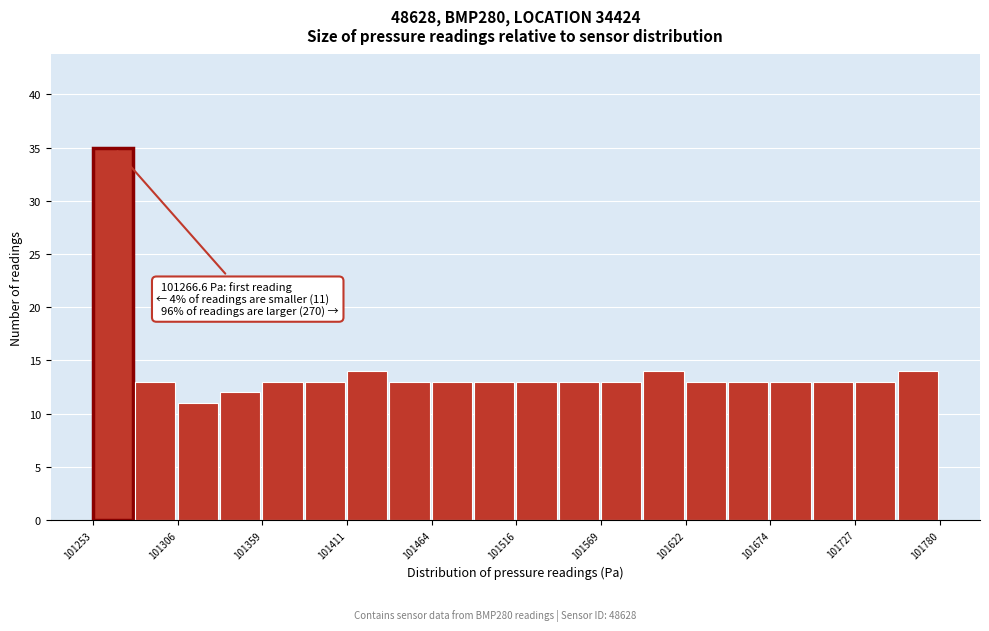

Read against the x-axis, roughly where is the centre of the tallest bar?

101270